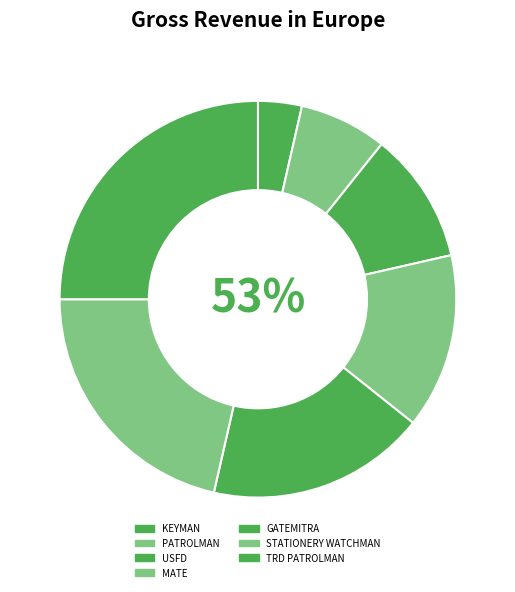

Count the number of slices in the pie.

7